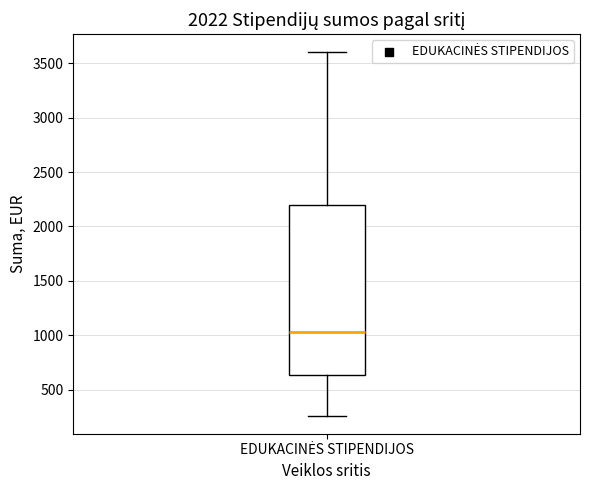

Read this box plot against the y-axis: the position of the median line, the range covered by the box, and the ends of both whiskers. The values are not printed on the chart, so give them approximately, as read against the axis.

median 1050, box 650 to 2200, whiskers 250 to 3600